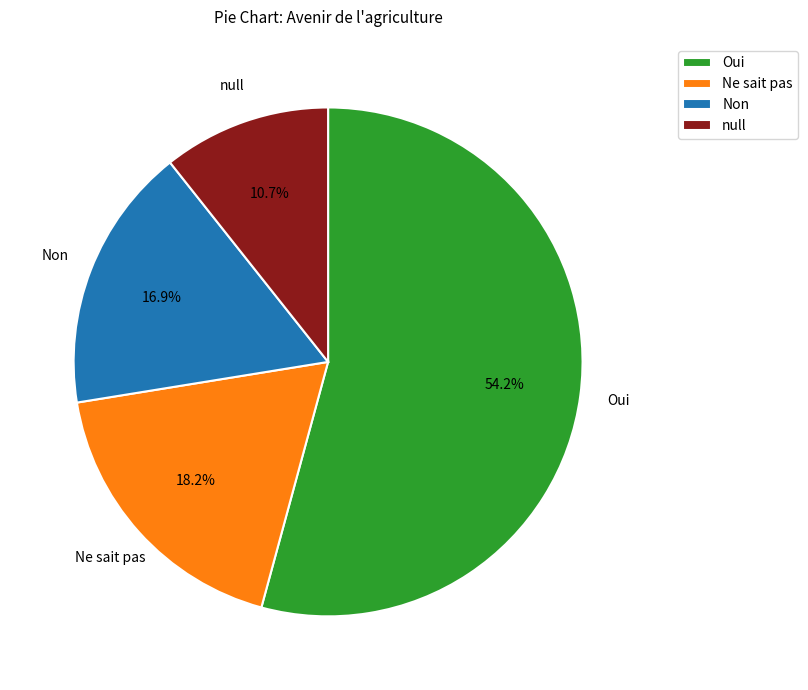

What is the largest slice in the pie chart?

Oui